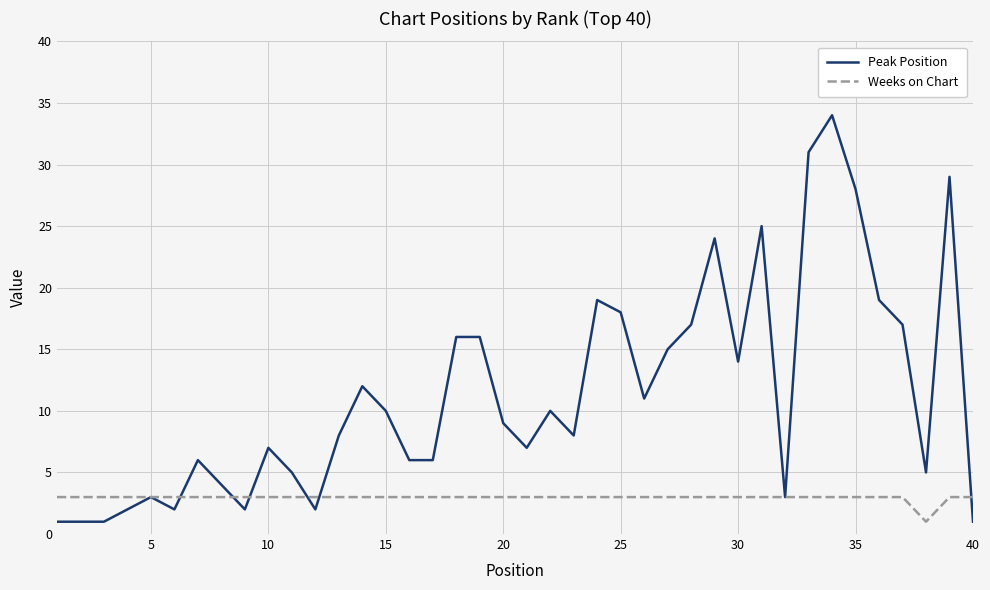

Which series has the largest range (max minus min)?

Peak Position